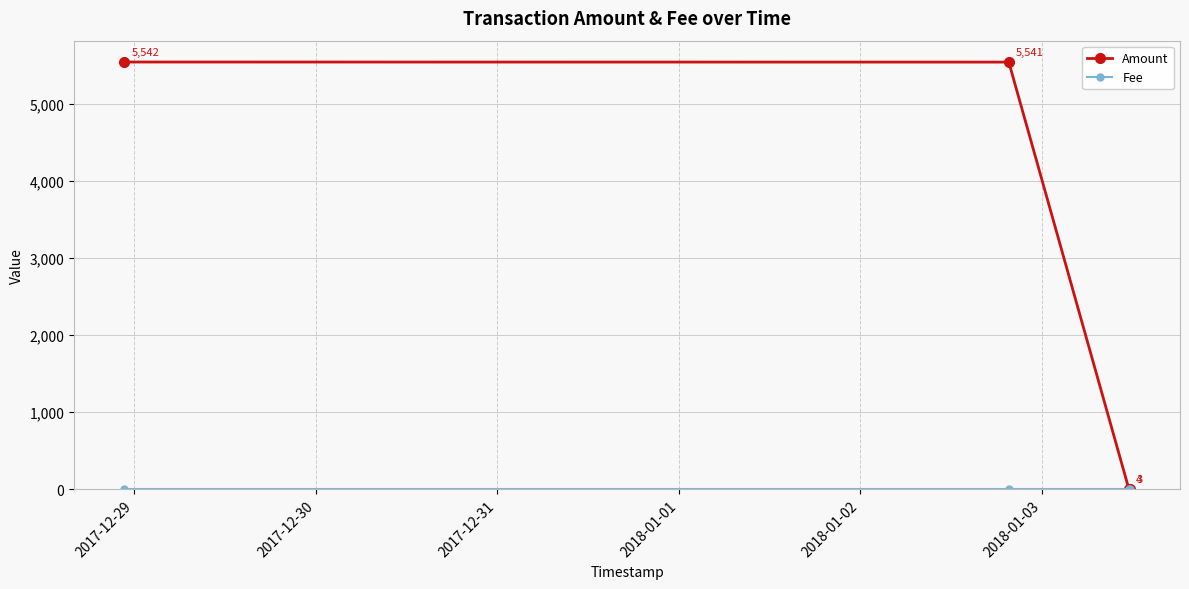

What is the maximum value shown in the chart?

5542